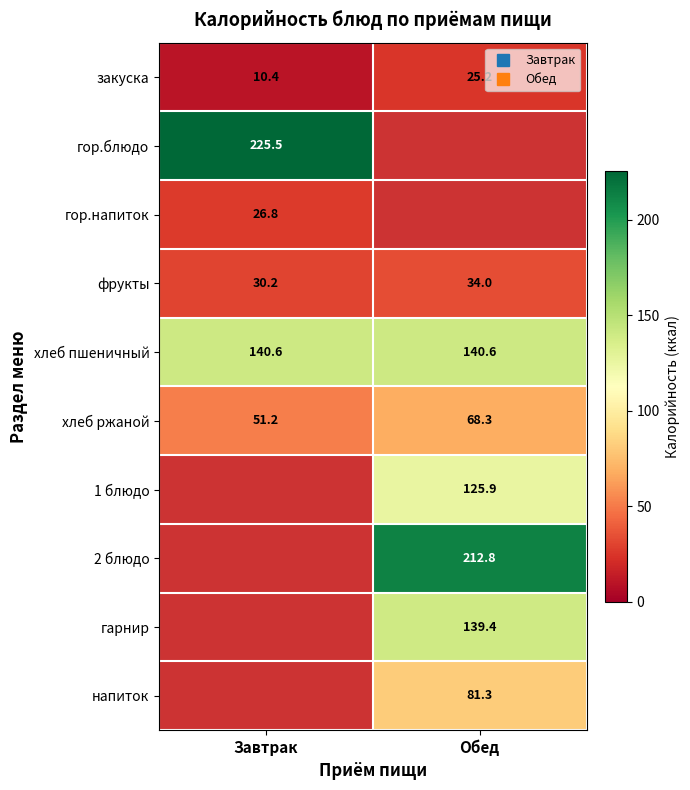

List the series in order of their peak value, highest first.

гор.блюдо, хлеб пшеничный, хлеб ржаной, закуска, 1 блюдо, 2 блюдо, гарнир, напиток, фрукты, гор.напиток